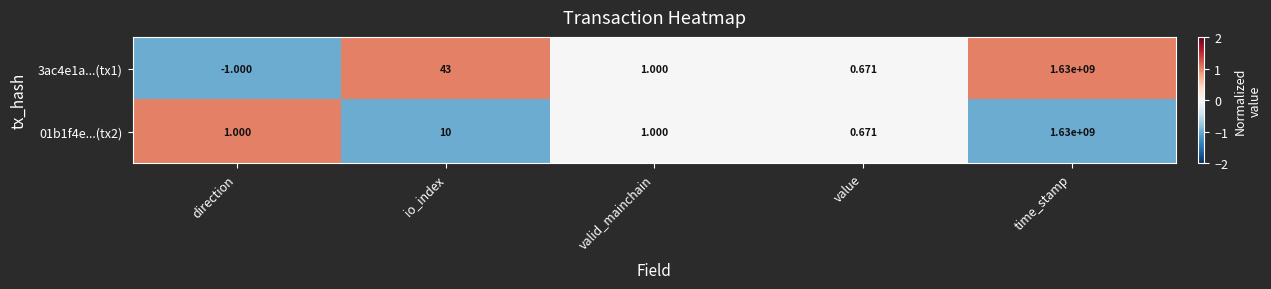

At which category is the sum across all series the highest?

time_stamp